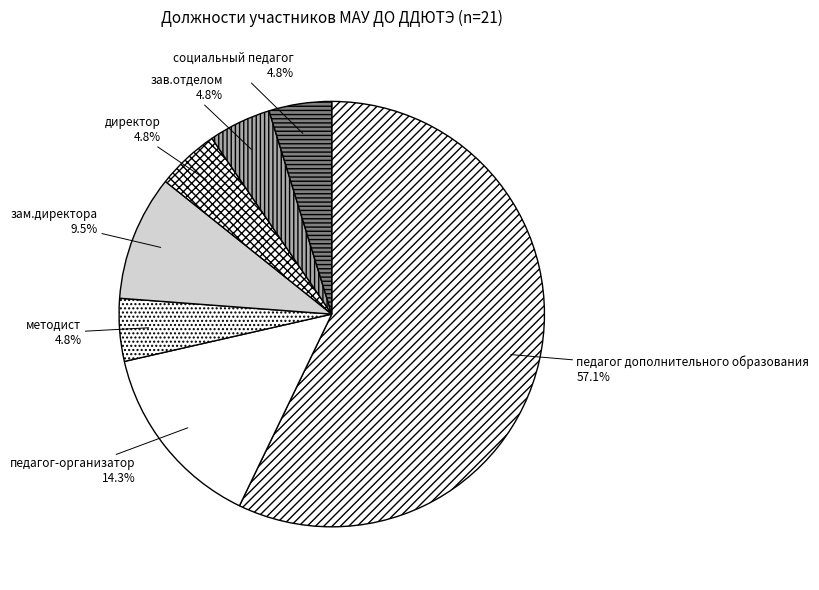

Which category has the biggest portion of the pie?

педагог дополнительного образования